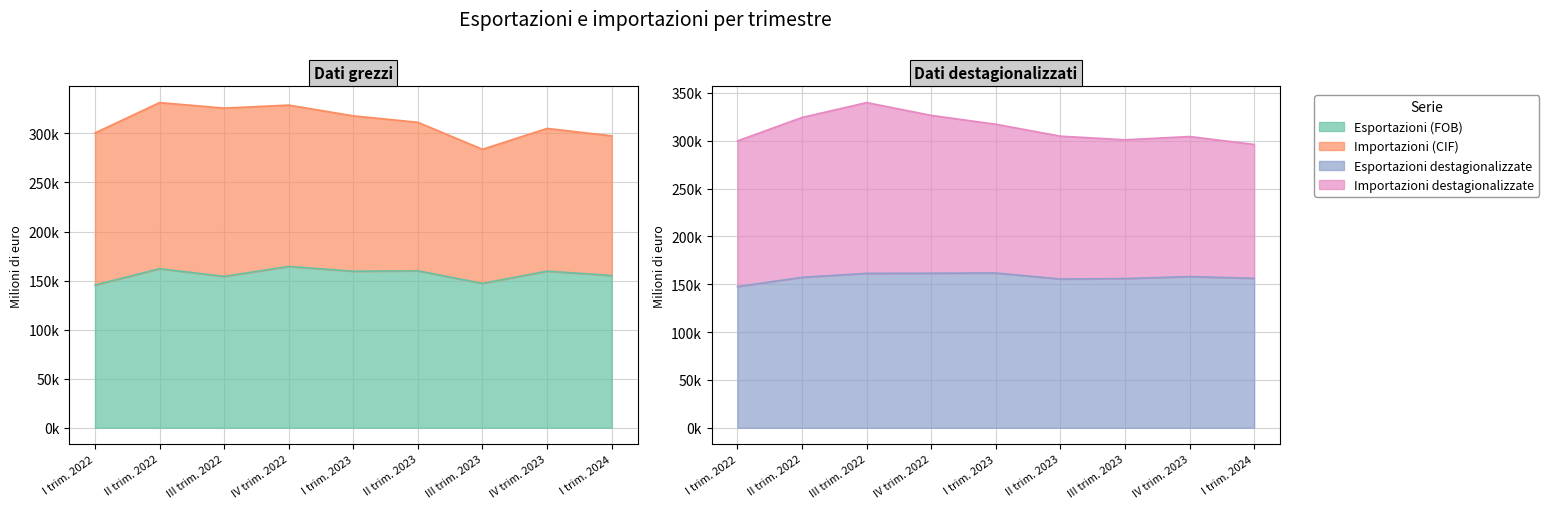

How many times do Esportazioni (FOB) and Esportazioni destagionalizzate cross each other?

8